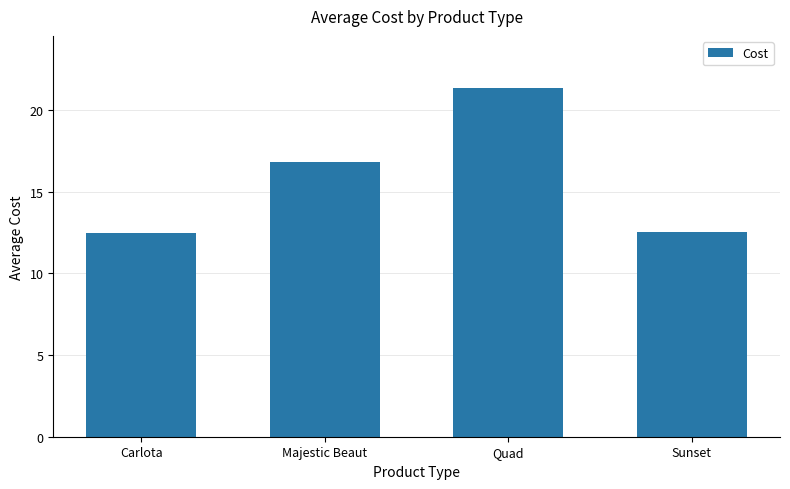

What value does the data have at Carlota?

12.4